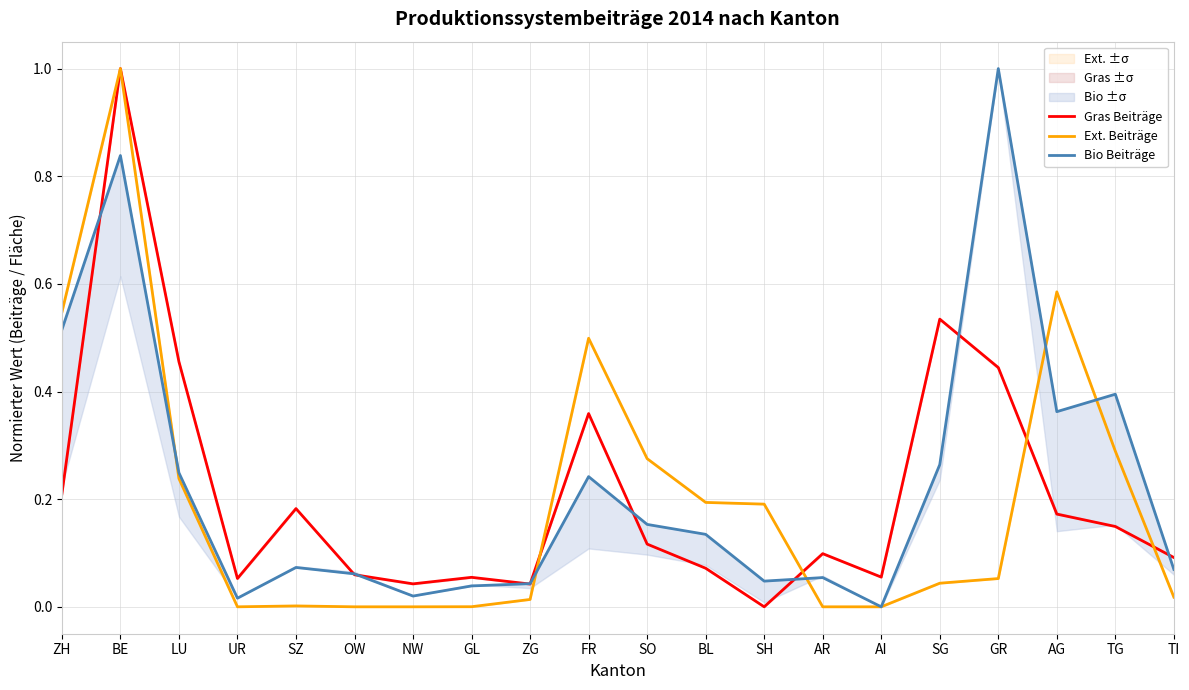

Reading right to left, what are all the values shown in this chart?

Gras Beiträge: 0.1	0.1	0.2	0.4	0.5	0.1	0.1	0.0	0.1	0.1	0.4	0.0	0.1	0.0	0.1	0.2	0.1	0.5	1.0	0.2
Ext. Beiträge: 0.0	0.3	0.6	0.1	0.0	0.0	0.0	0.2	0.2	0.3	0.5	0.0	0.0	0.0	0.0	0.0	0.0	0.2	1.0	0.5
Bio Beiträge: 0.1	0.4	0.4	1.0	0.3	0.0	0.1	0.0	0.1	0.2	0.2	0.0	0.0	0.0	0.1	0.1	0.0	0.2	0.8	0.5